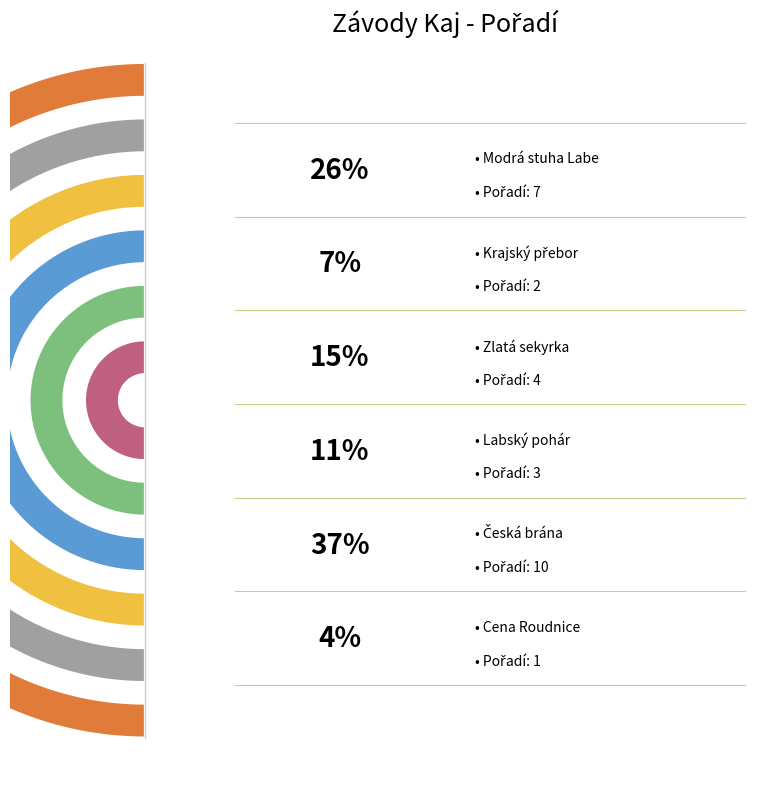

What percentage is the Krajský přebor slice, to the nearest percent?

7%